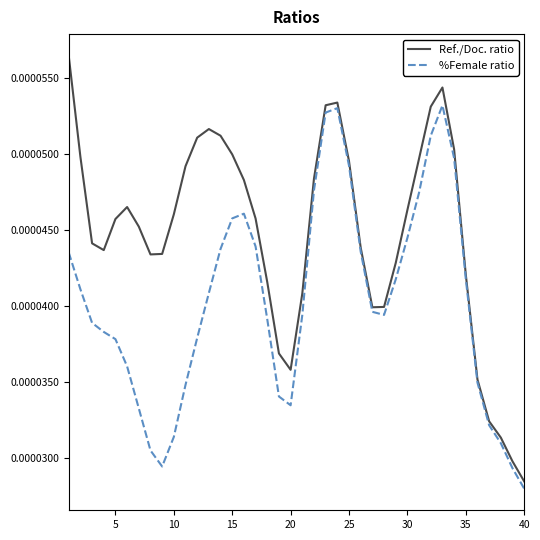

How many interior local peaks does the %Female ratio series have?

3